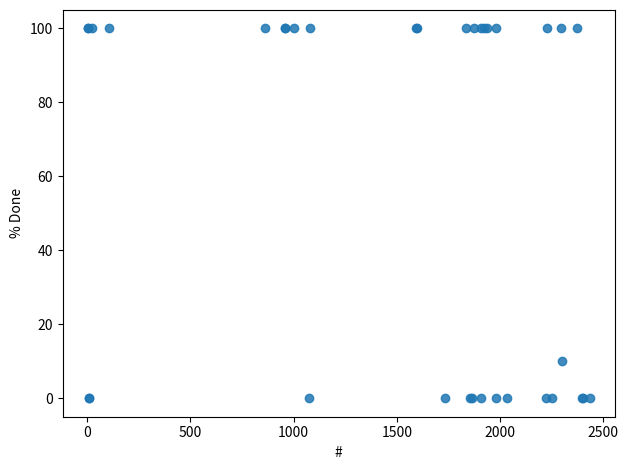

What Y value in the scatter plot is closest to 50?

10